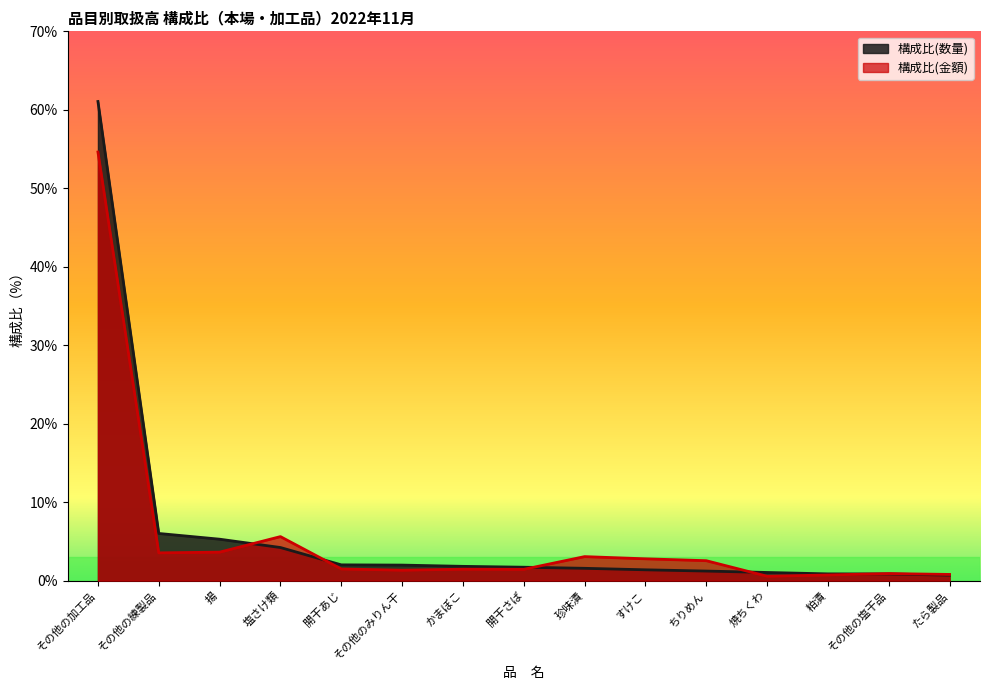

Where is the first local minimum for 構成比(金額)?

その他の練製品